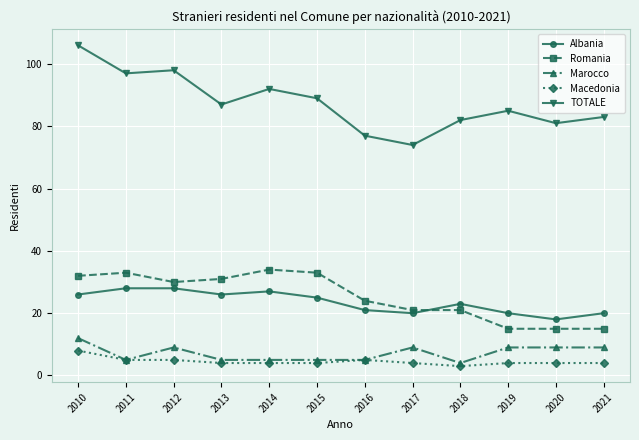

Does the chart display data point markers on the line(s)?

Yes